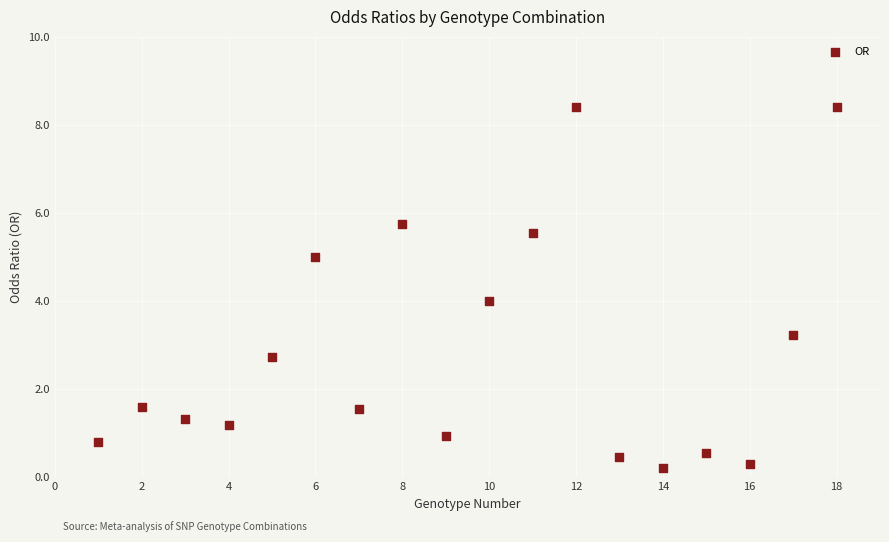

What is the range of Y values (max minus min)?

8.2